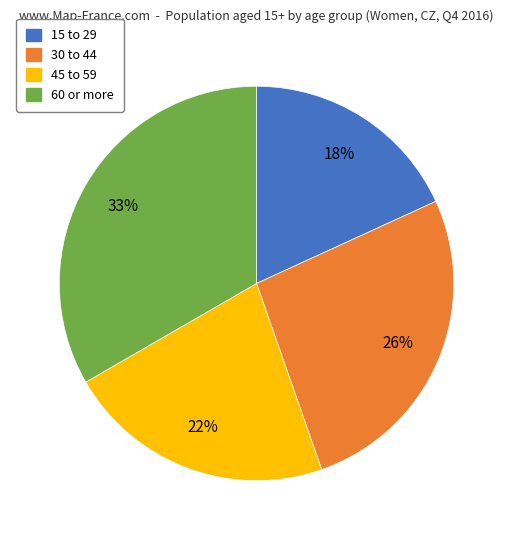

How many segments does this pie chart have?

4